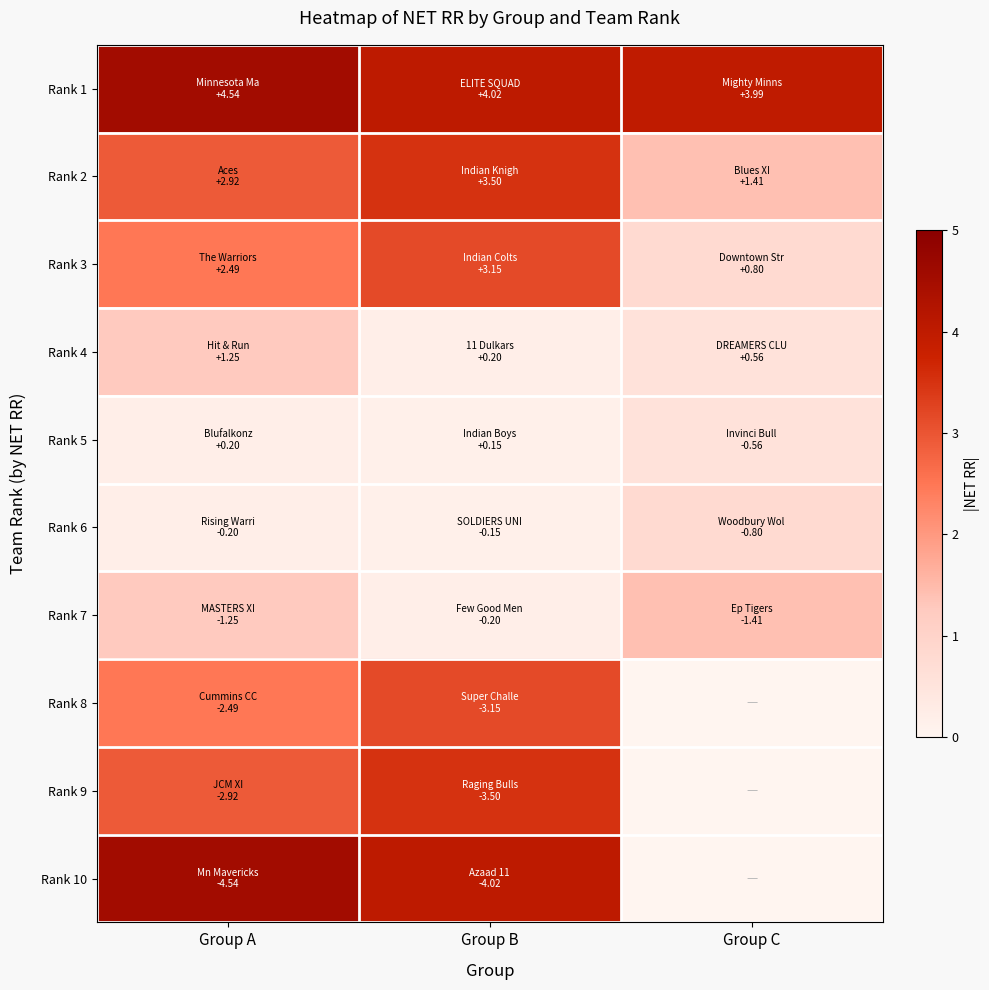

What is the difference between the Rank 7 values at Group C and Group B?

1.2